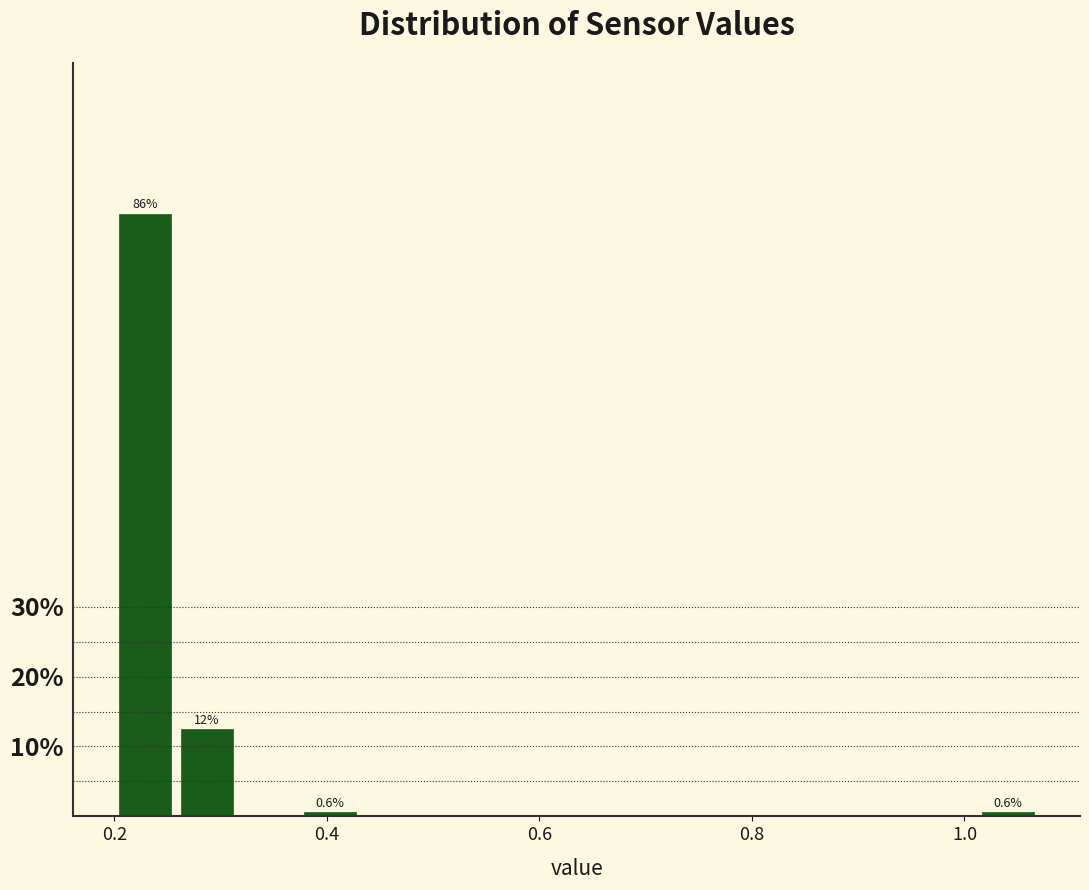

Around what value on the x-axis is the tallest bar? Give the approximate position of its centre, as read against the axis.

0.22